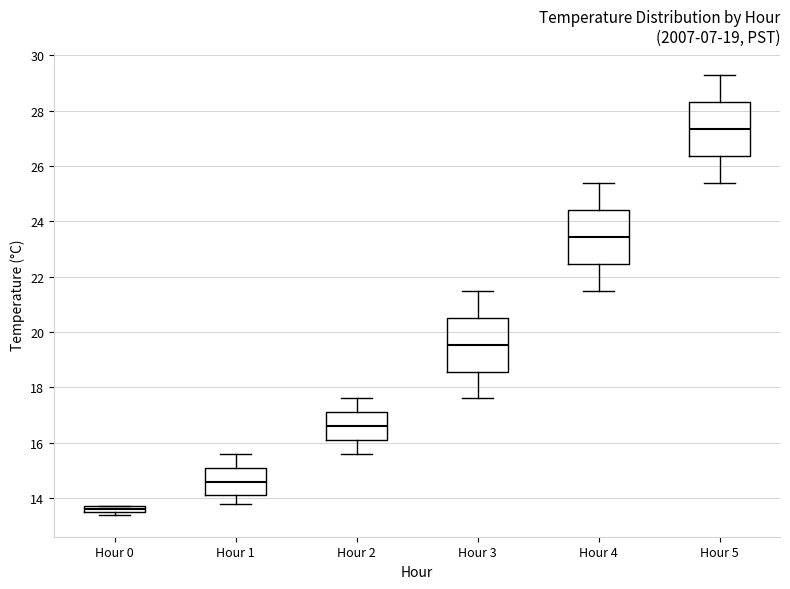

Which box's median line is the highest?

Hour 5